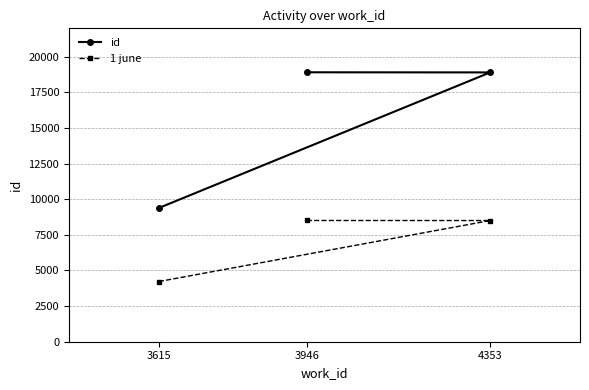

What are all the series names shown in the legend?

id, 1 june